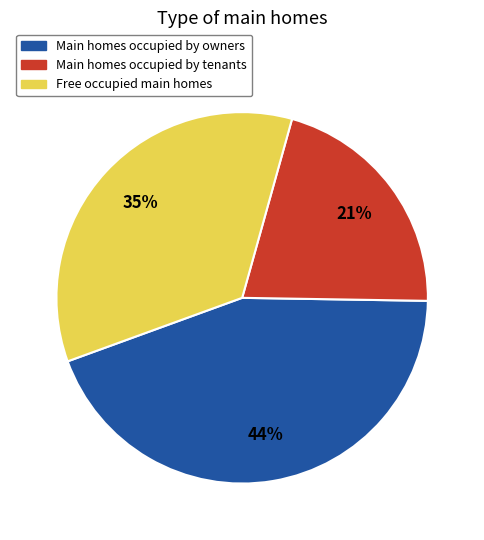

How many slices are in this pie chart?

3